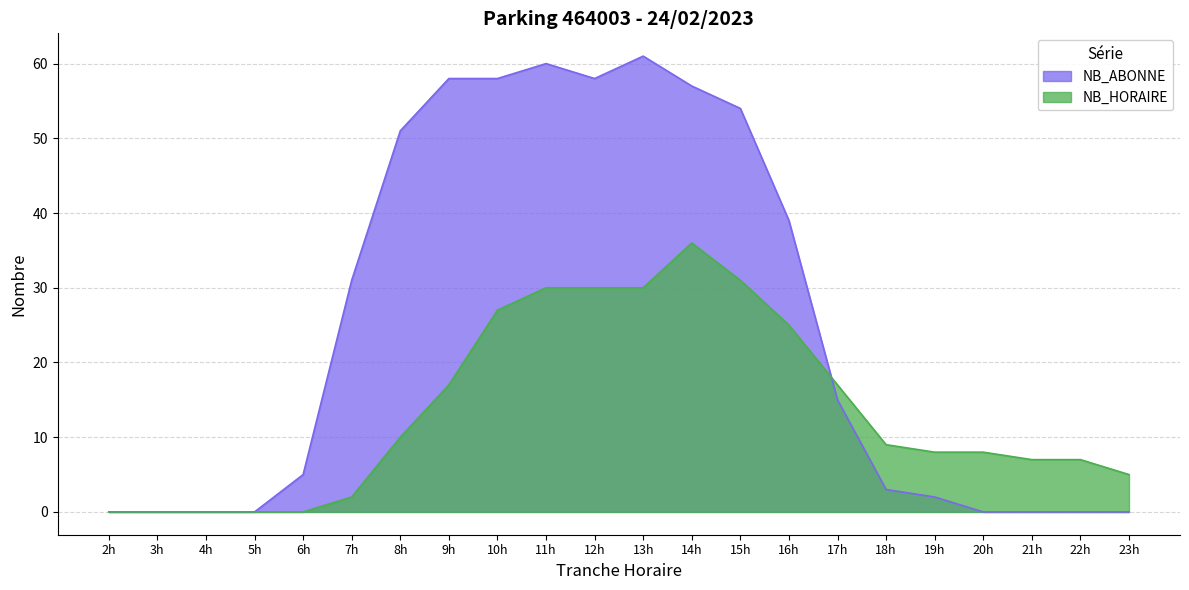

True or false: NB_HORAIRE has a value of 36 at 14h.

True